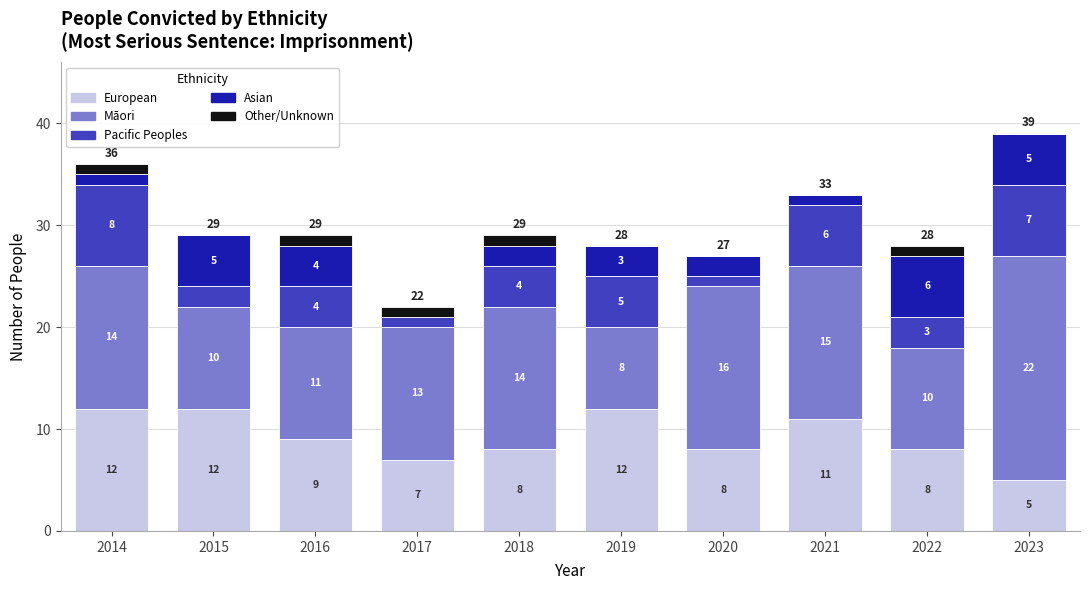

What is the highest value of the European series?

12